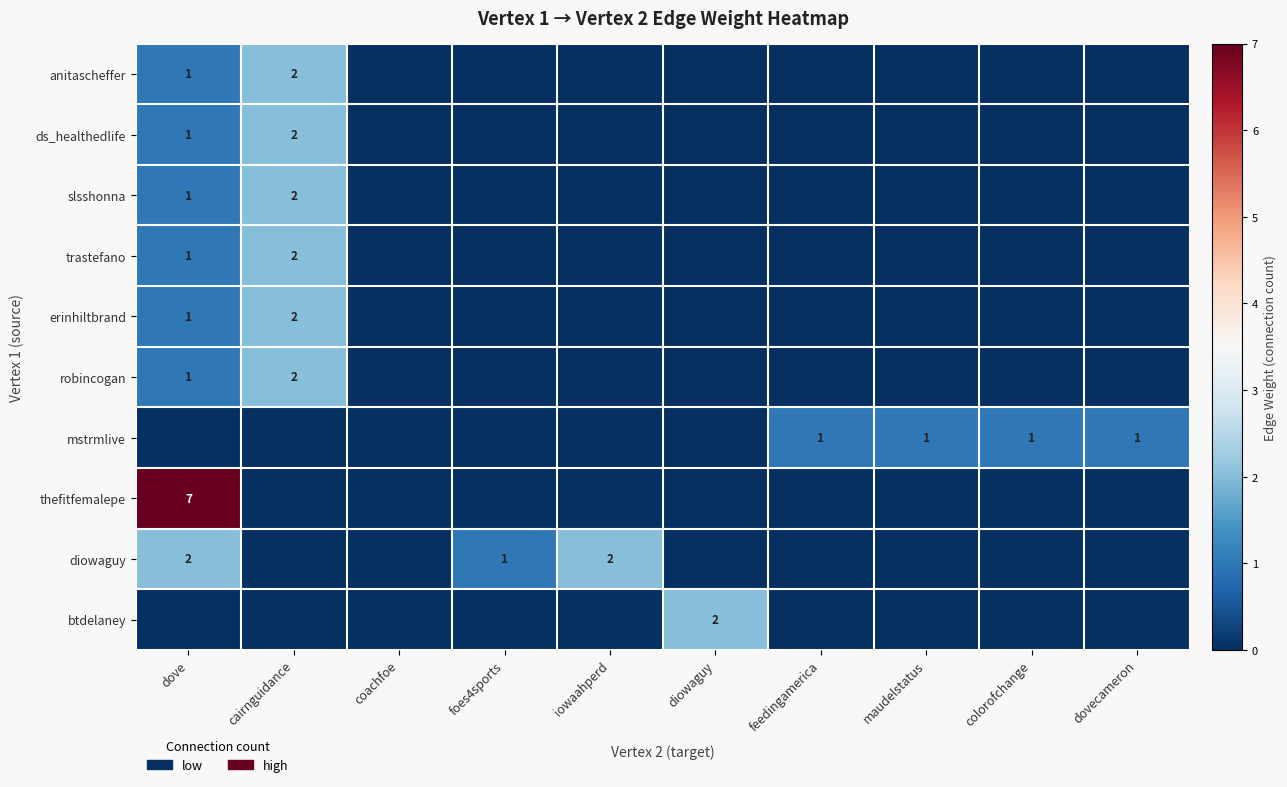

True or false: thefitfemalepe has a value of 7 at dove.

True